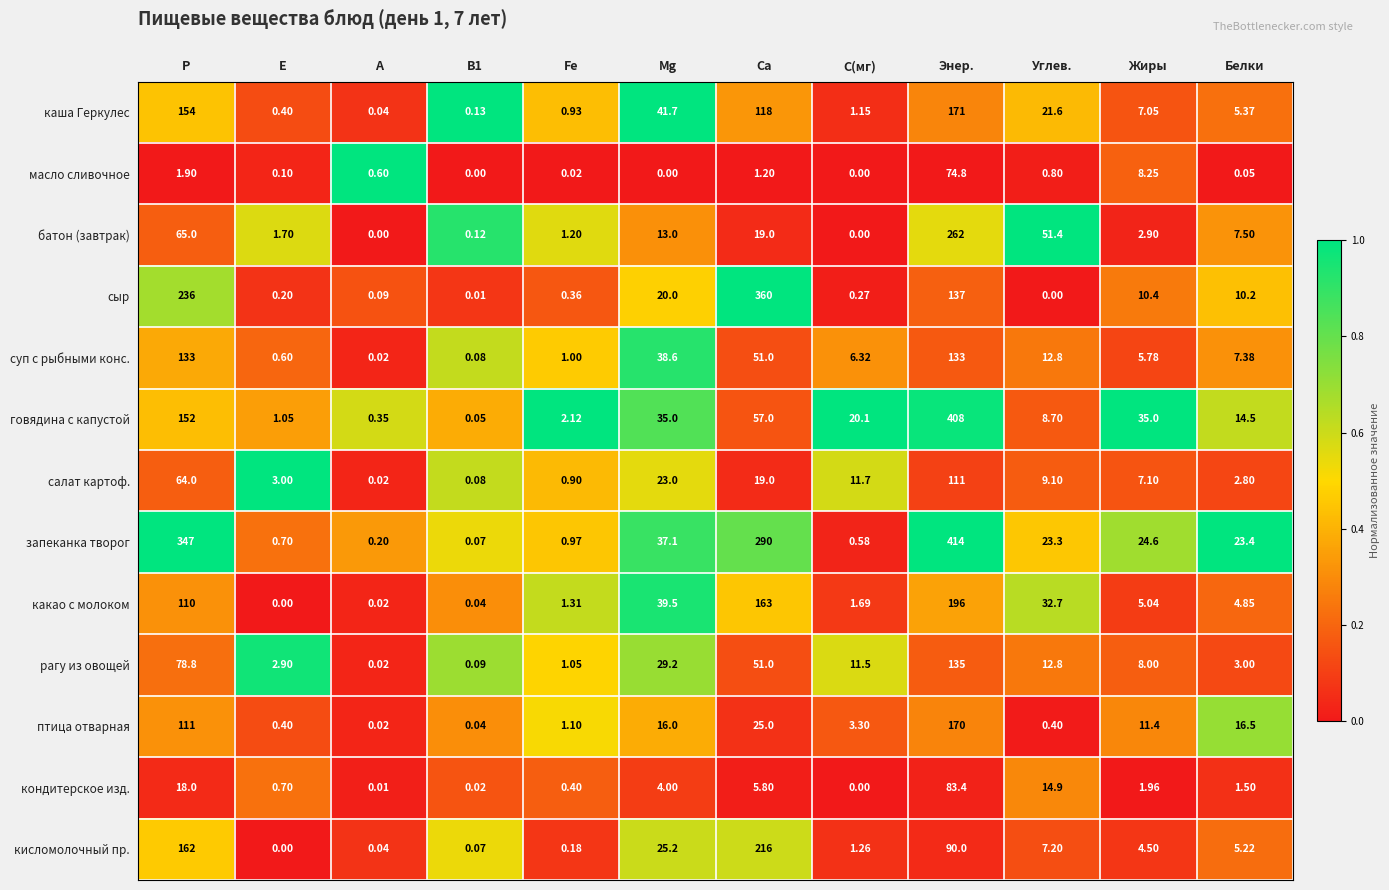

What is the difference between the highest and lowest values at Са?

358.8